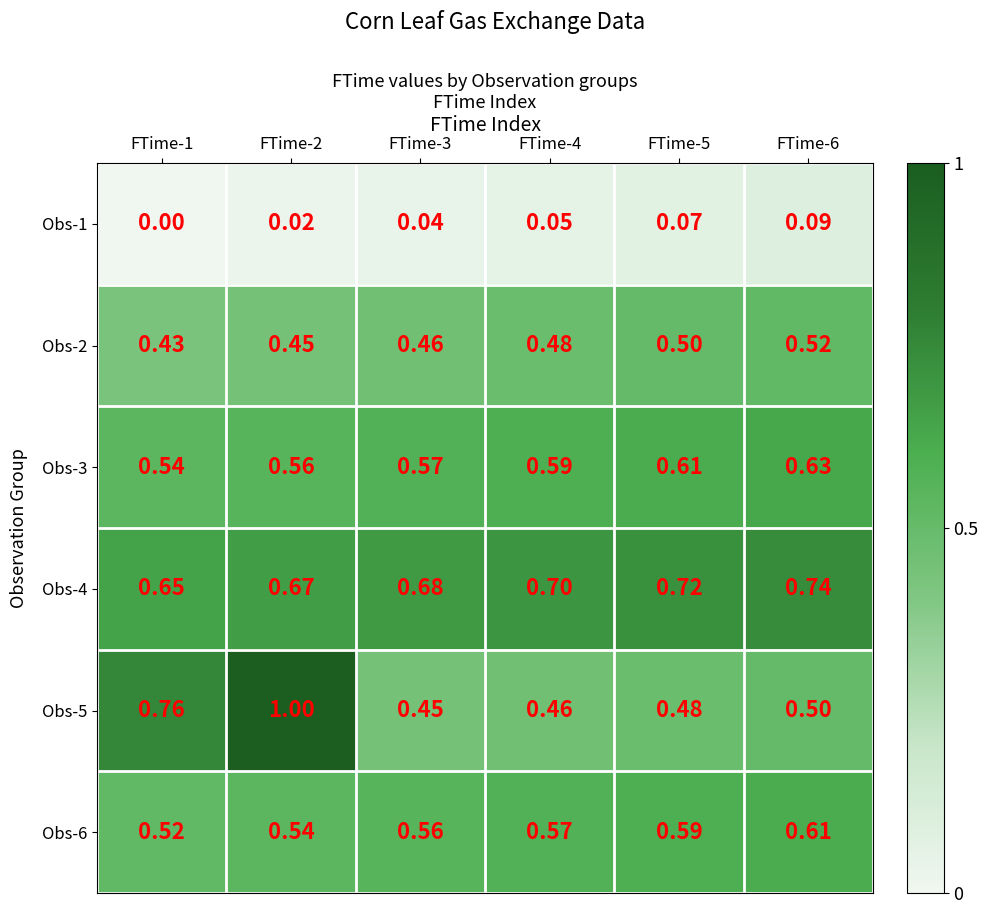

How many data points does each series have?

6